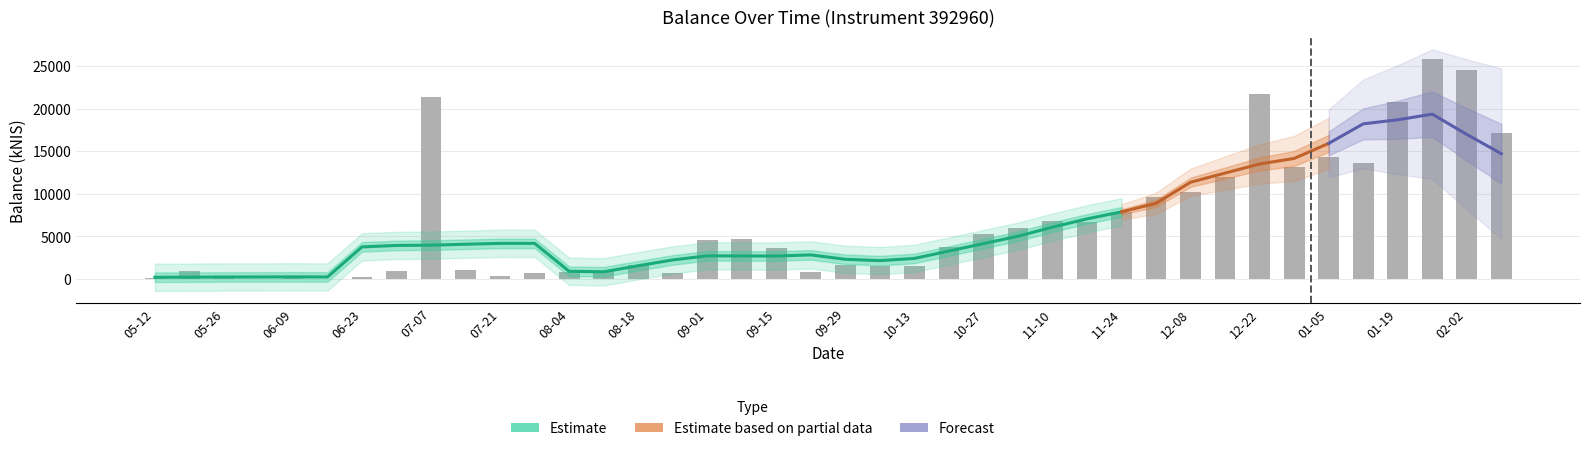

The value at 2022-08-25 is 716.3. True or false?

True